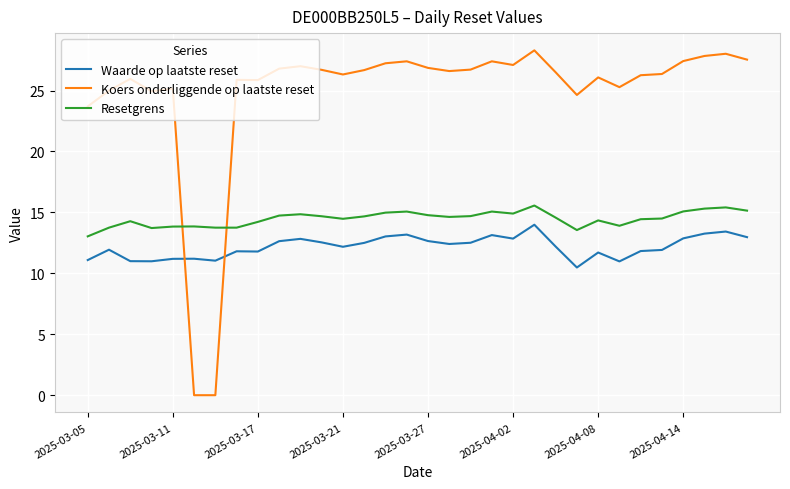

What is the difference between the maximum and minimum values in the Resetgrens series?

2.5